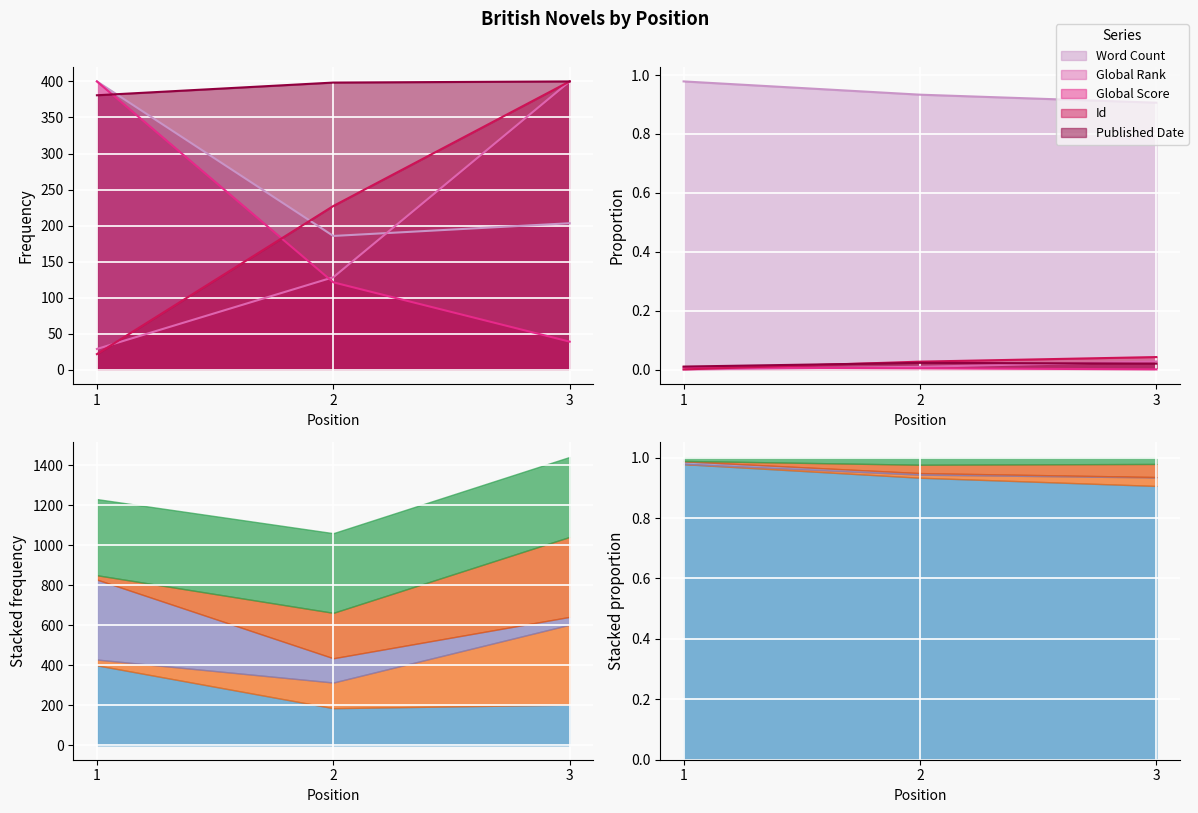

List the series in order of their peak value, lowest first.

Word Count, Global Rank, Global Score, Id, Published Date